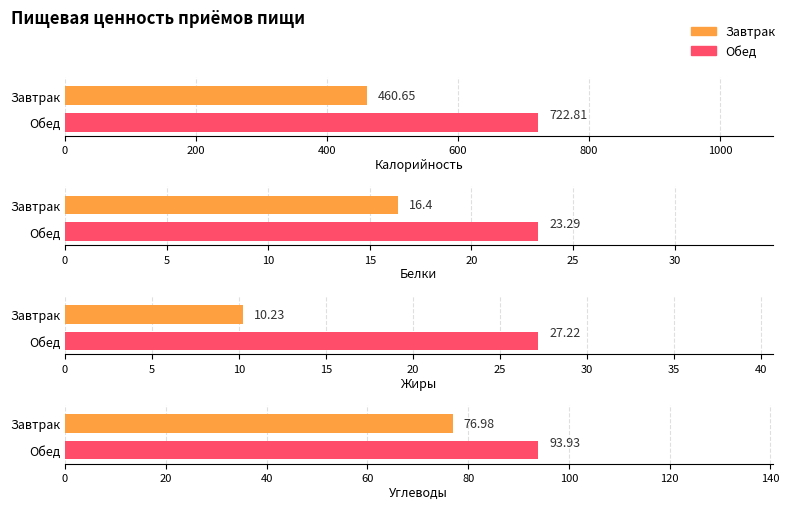

What is the value of the Жиры bar at the 2nd from the left?

27.2